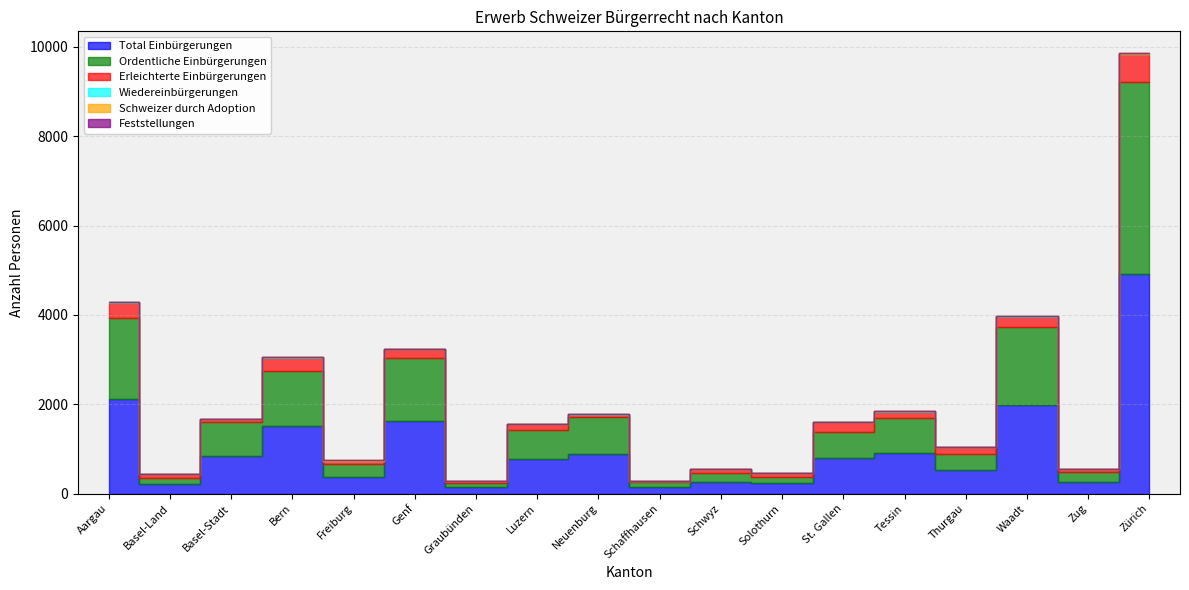

Where is the first local maximum for Ordentliche Einbürgerungen?

Bern